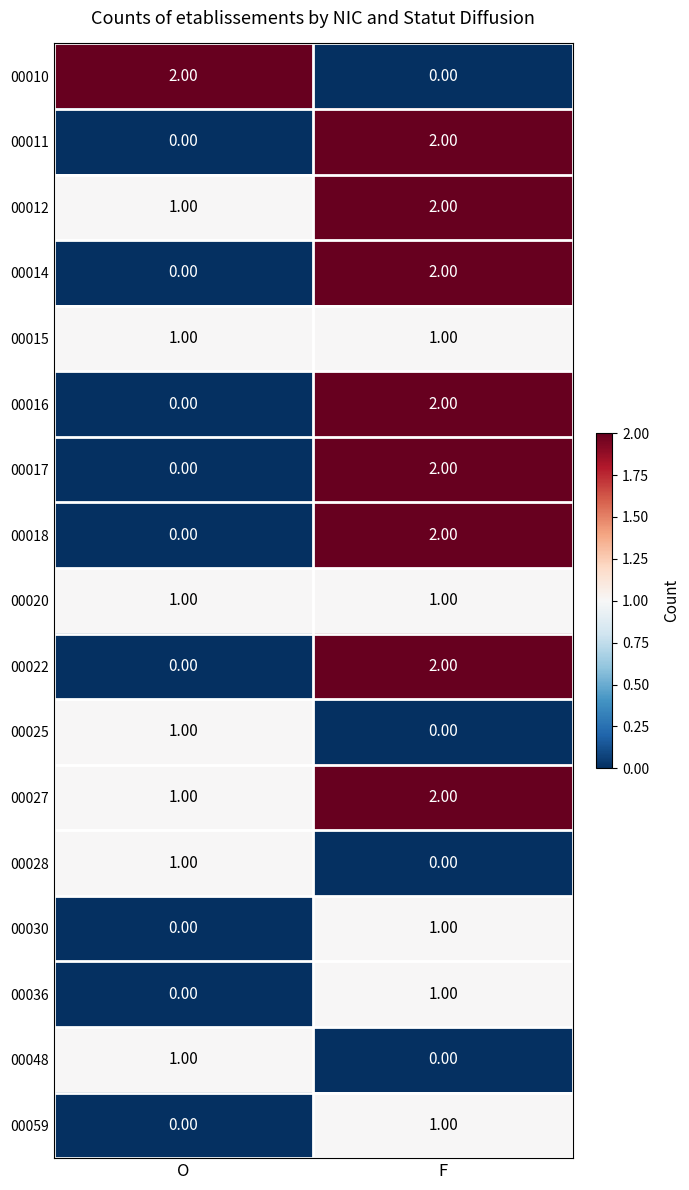

At how many categories does at least one series exceed 1?

2